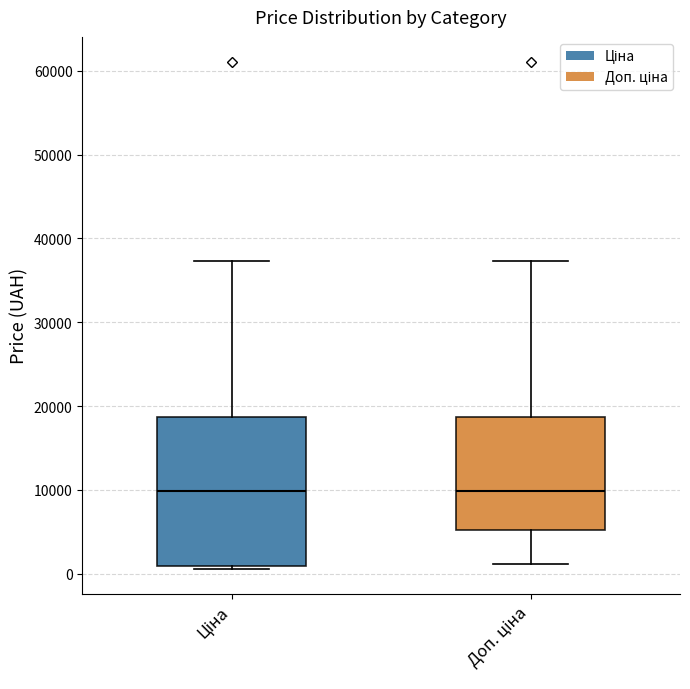

Comparing the boxes themselves (not the whiskers), which one is the tallest?

Ціна